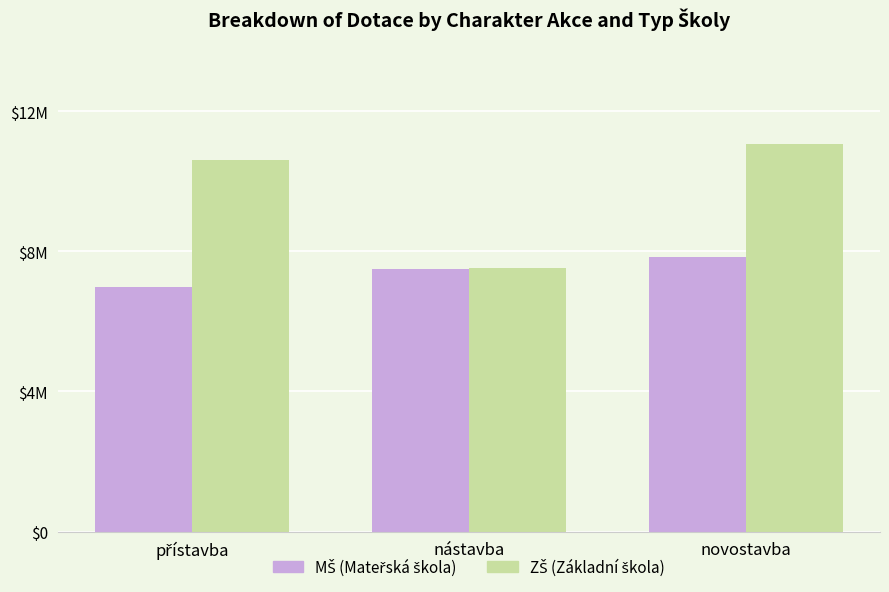

Reading left to right, transcribe all the data shown in this chart.

MŠ: přístavba=6974774	nástavba=7501376	novostavba=7830000
ZŠ: přístavba=10621581	nástavba=7521755	novostavba=11069524